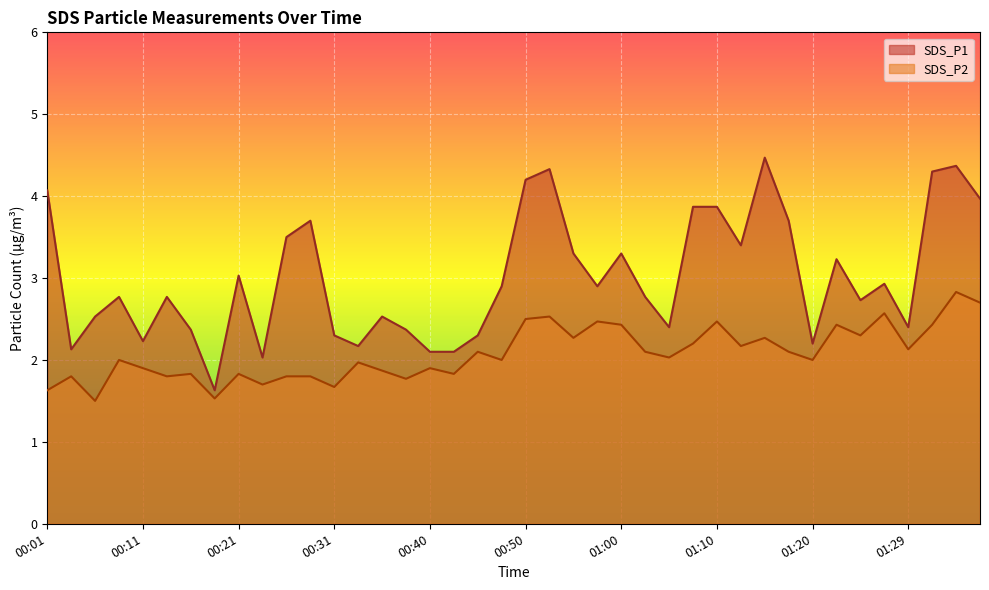

What is the sum of the SDS_P1 values at 00:57 and 00:18?

4.5